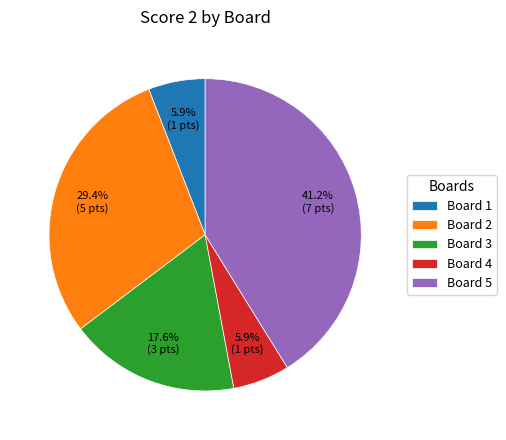

Which slice is the largest?

Board 5